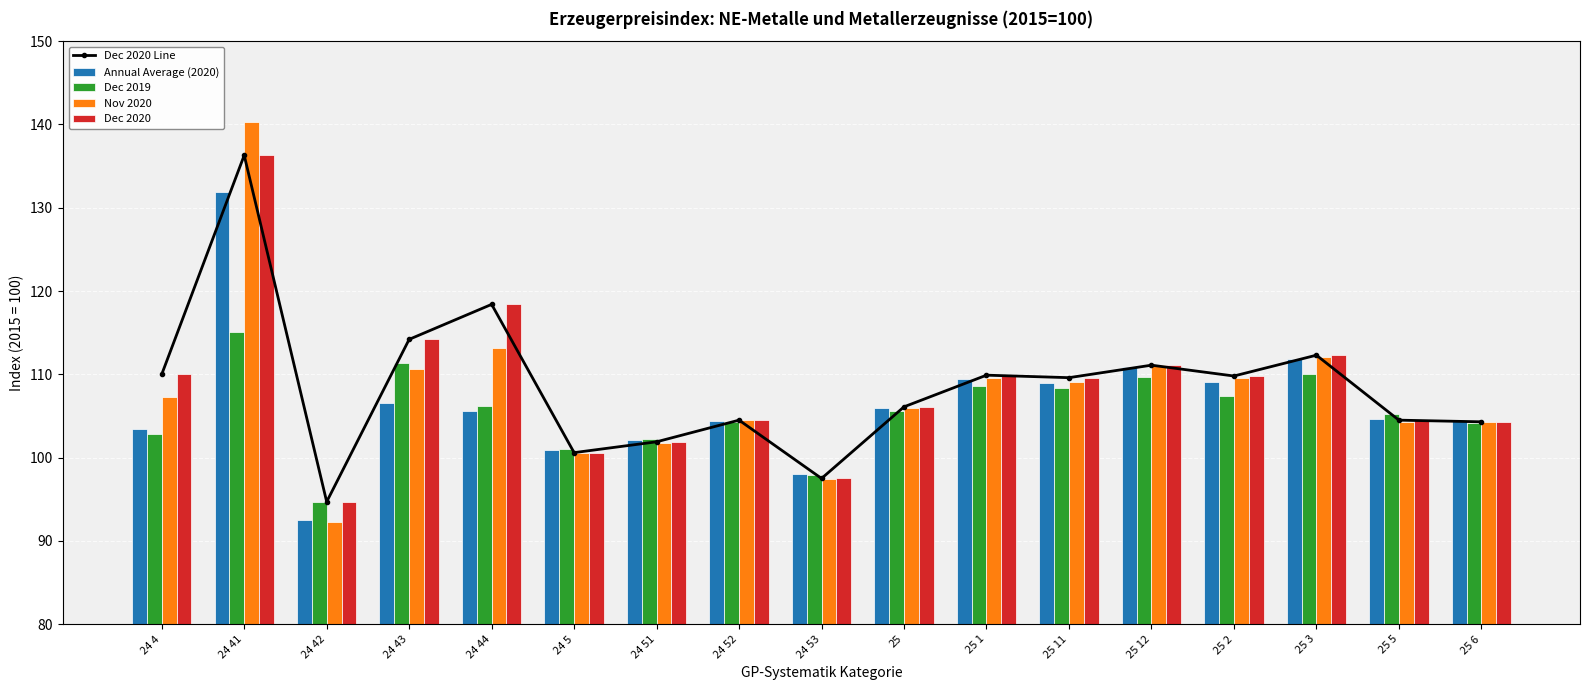

What is the spread (max minus min) of values at 25?

0.5